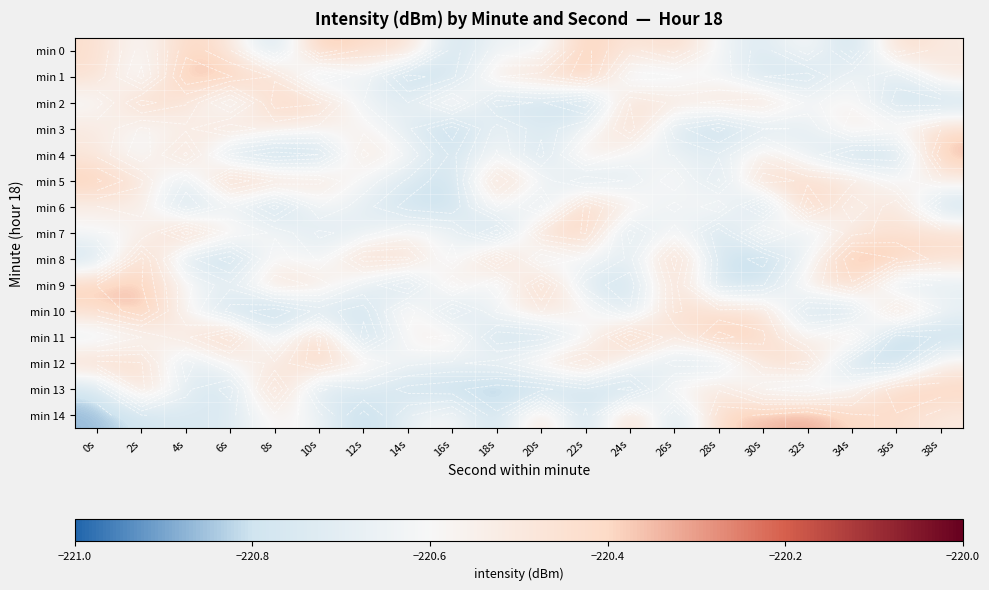

At which category is the sum across all series the highest?

2s